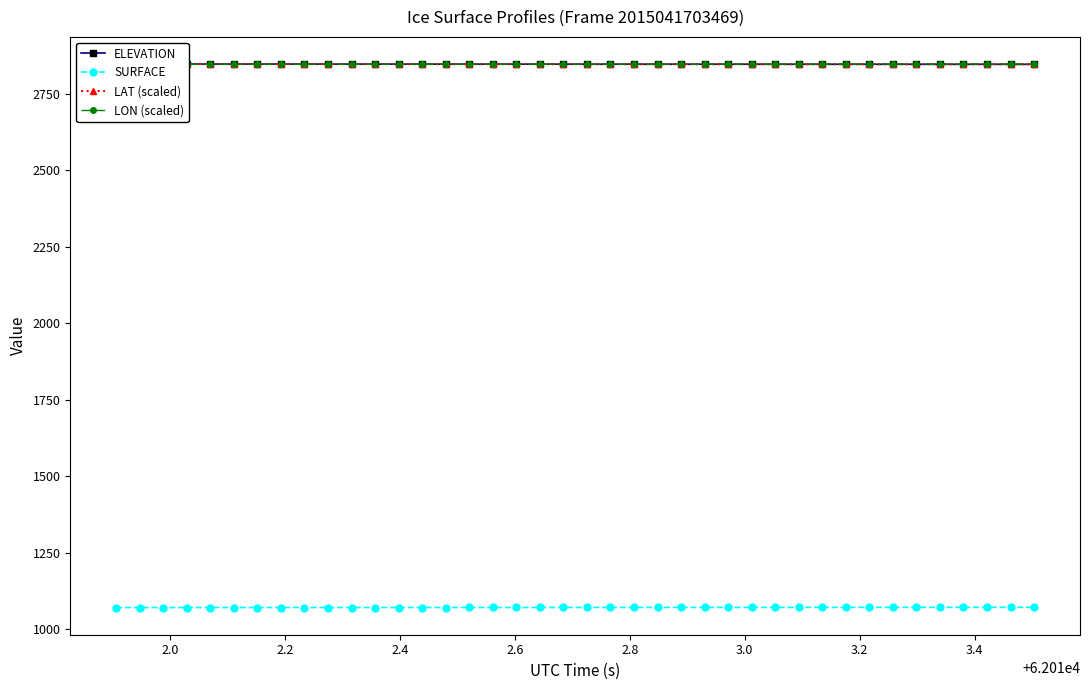

What is the value of the SURFACE point at the 15th from the left?

1070.9